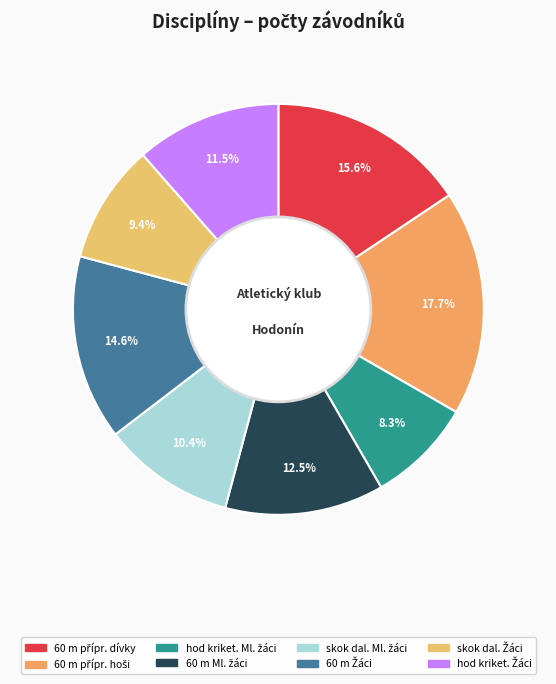

Does any single category account for the majority?

No